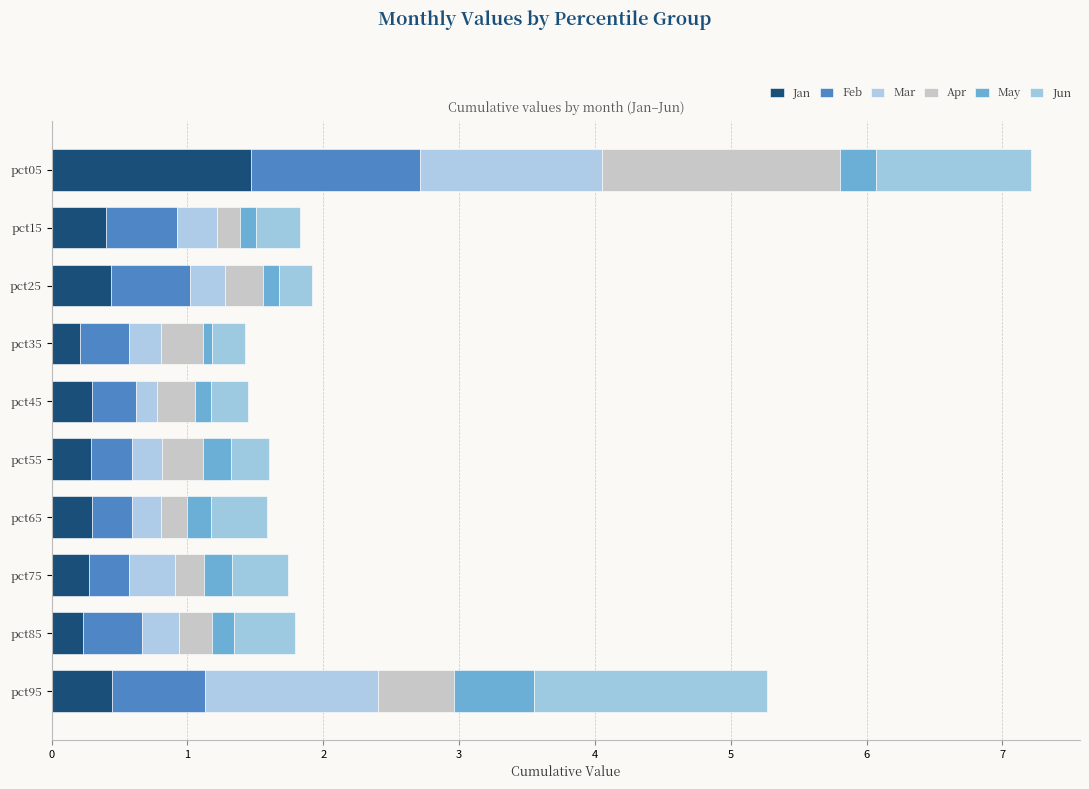

Count the number of data series in this chart.

6